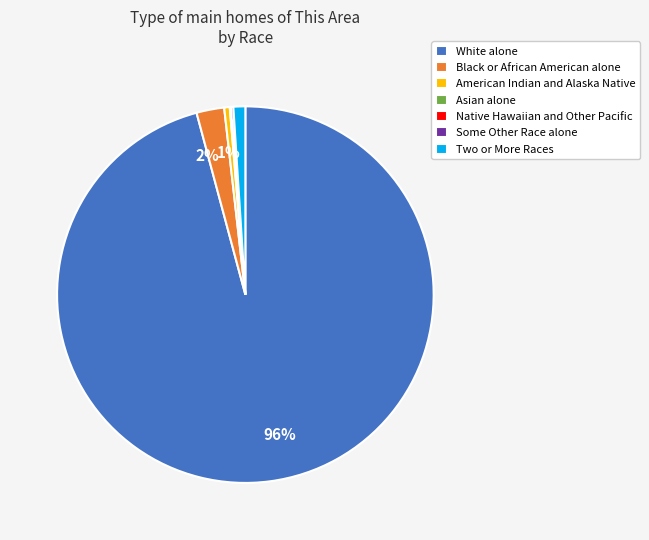

To the nearest percent, what is the average slice percentage?

14%